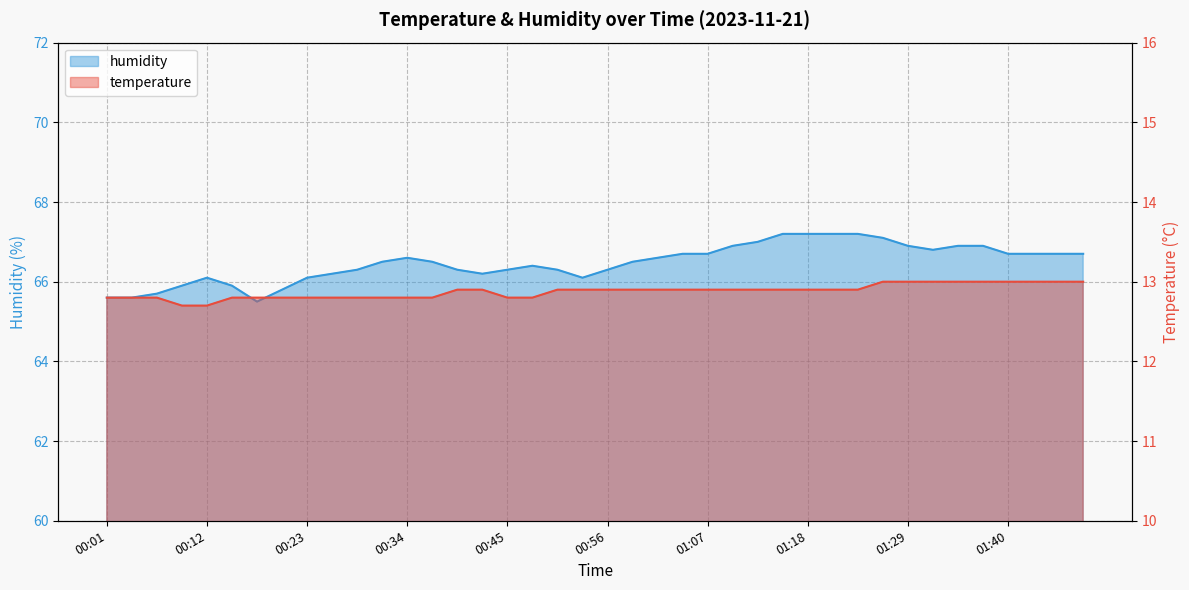

How many lines are shown in the chart?

2